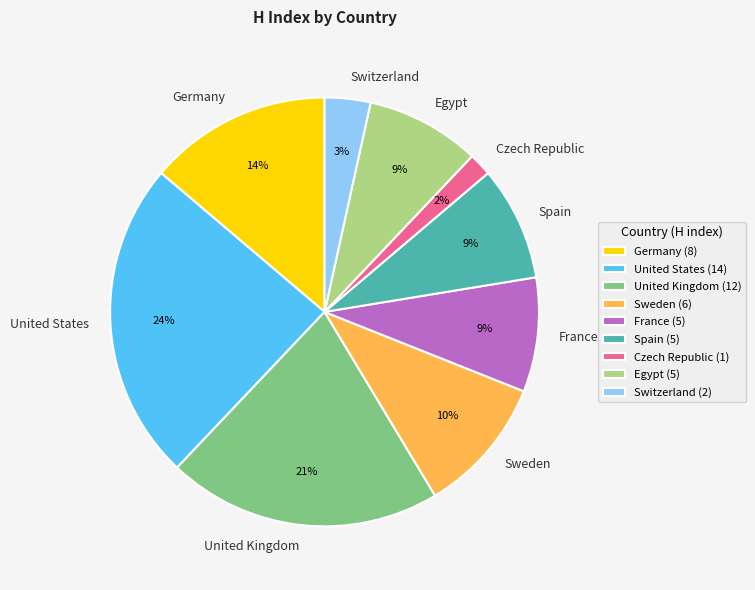

How many segments does this pie chart have?

9